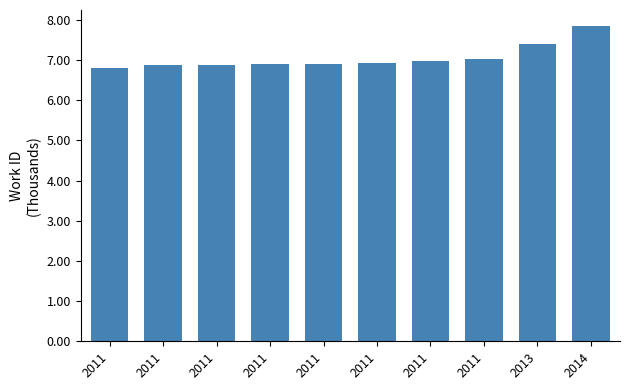

How many bars are there in total?

10